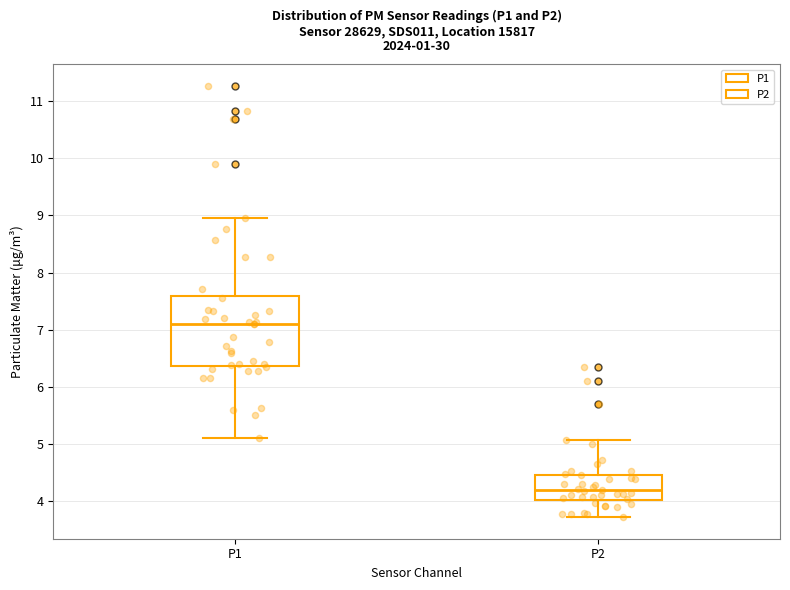

Comparing the boxes themselves (not the whiskers), which one is the tallest?

P1